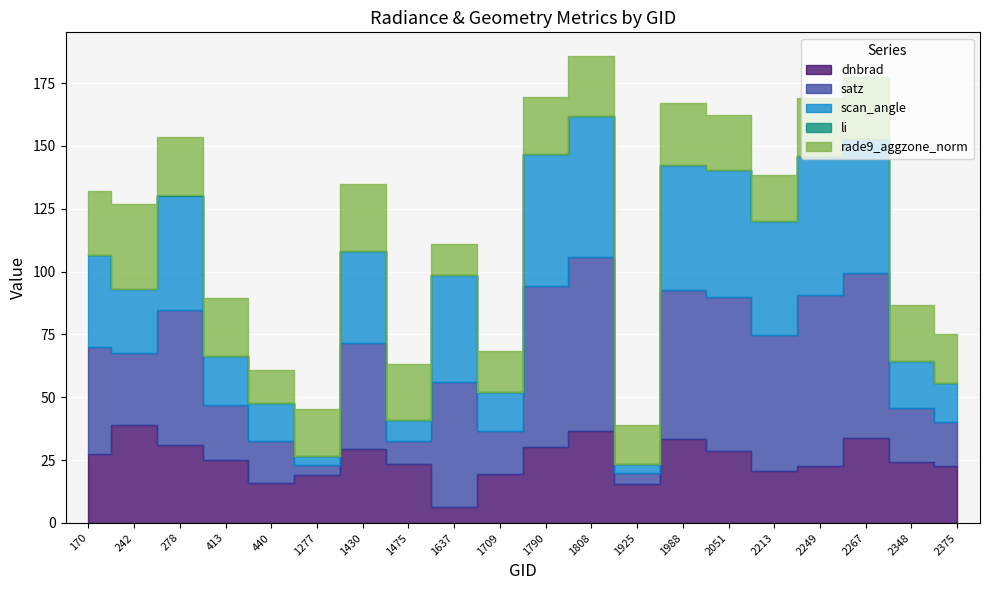

True or false: satz has a value of 17.0 at 440.

True